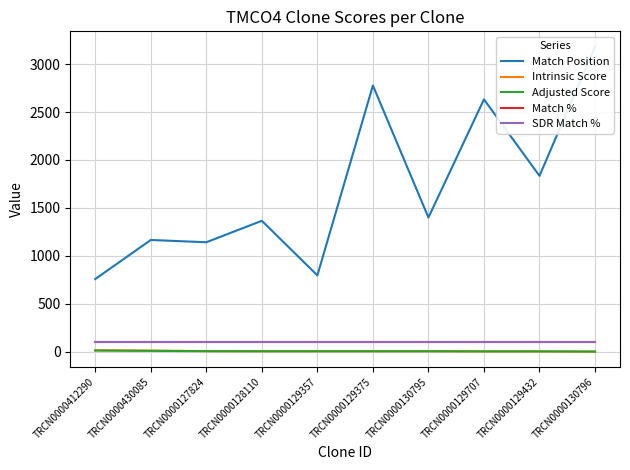

At which label does Match Position reach its minimum?

TRCN0000412290